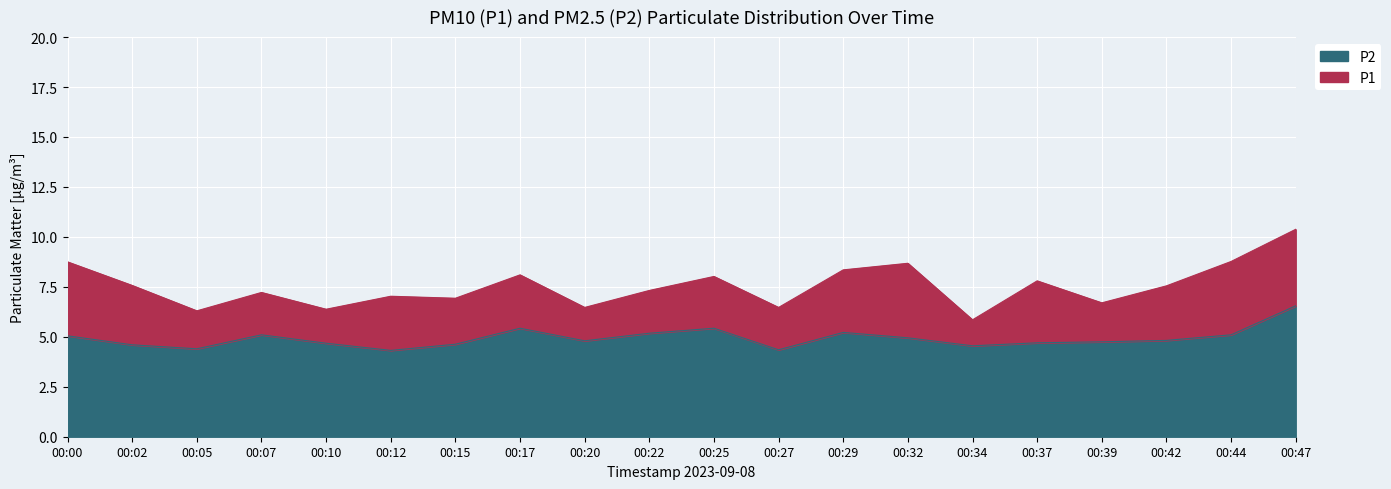

Which has a higher value, 00:47 or 00:17?

00:47